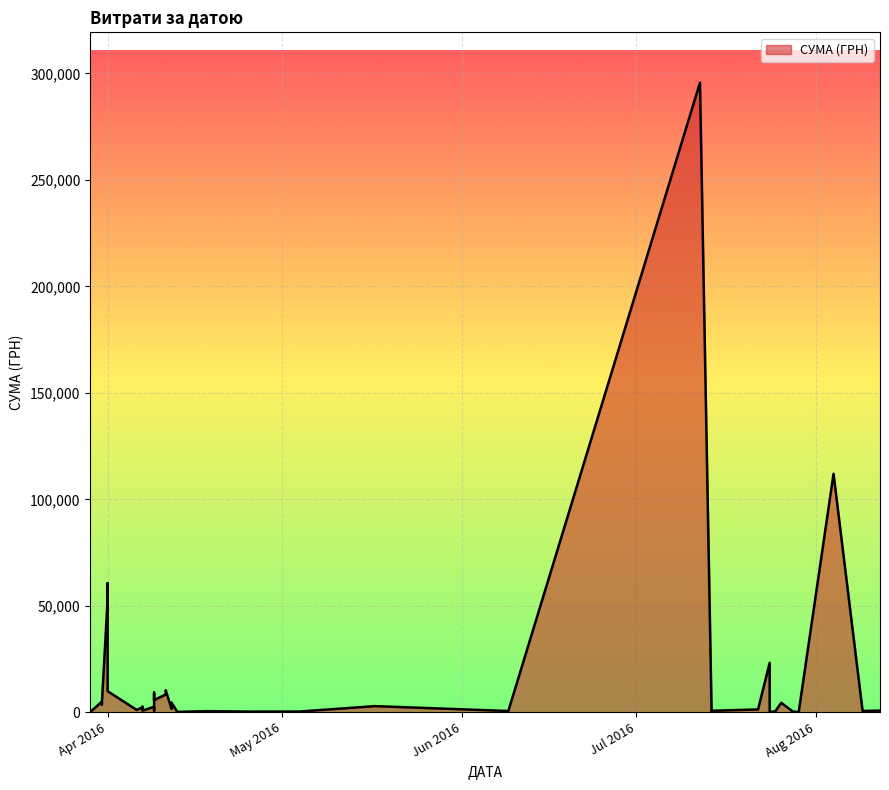

Reading left to right, what are all the values shown in this chart?

12.08.2016=775.0	09.08.2016=633.1	04.08.2016=111990.4	29.07.2016=97.8	28.07.2016=331.6	26.07.2016=4460.0	25.07.2016=574.6	24.07.2016=23228.0	24.07.2016=11.2	22.07.2016=1321.3	14.07.2016=200.8	14.07.2016=708.4	12.07.2016=295638.6	09.06.2016=600.0	17.05.2016=2886.0	04.05.2016=339.4	25.04.2016=323.2	18.04.2016=527.8	13.04.2016=173.9	12.04.2016=1592.4	12.04.2016=4573.8	11.04.2016=8360.4	11.04.2016=10355.9	09.04.2016=2600.0	09.04.2016=633.1	09.04.2016=9235.2	09.04.2016=5720.2	07.04.2016=2354.0	07.04.2016=2607.0	07.04.2016=774.4	06.04.2016=1111.6	01.04.2016=53028.9	01.04.2016=60564.6	01.04.2016=9898.4	31.03.2016=4960.2	31.03.2016=3635.4	31.03.2016=3855.6	29.03.2016=97.8	29.03.2016=100.0	29.03.2016=97.8